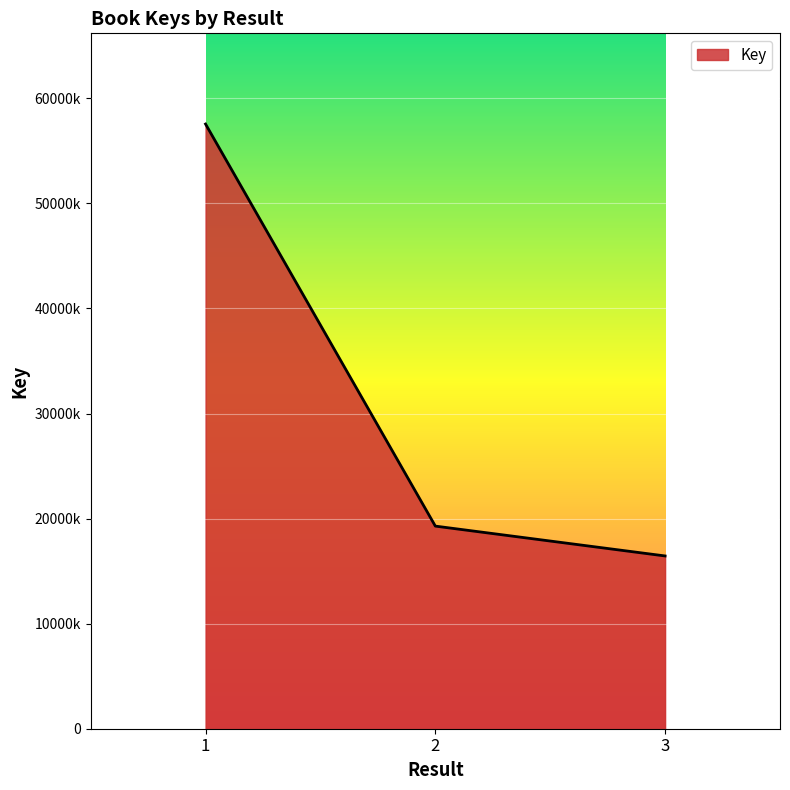

Does the chart display data point markers on the line(s)?

No